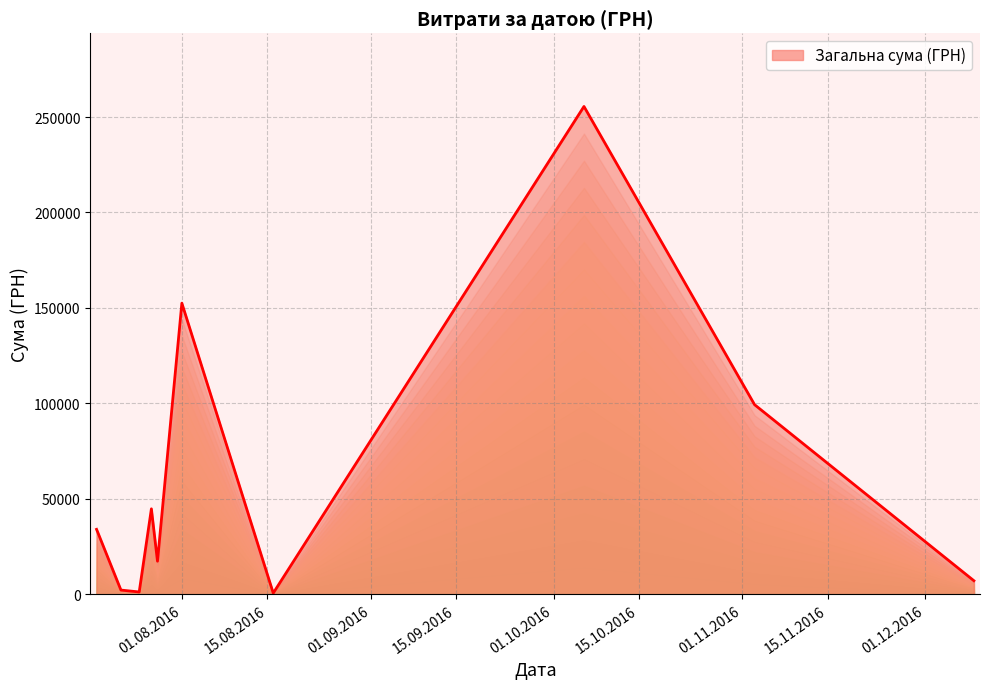

What is the difference between the maximum and minimum values?

254950.2